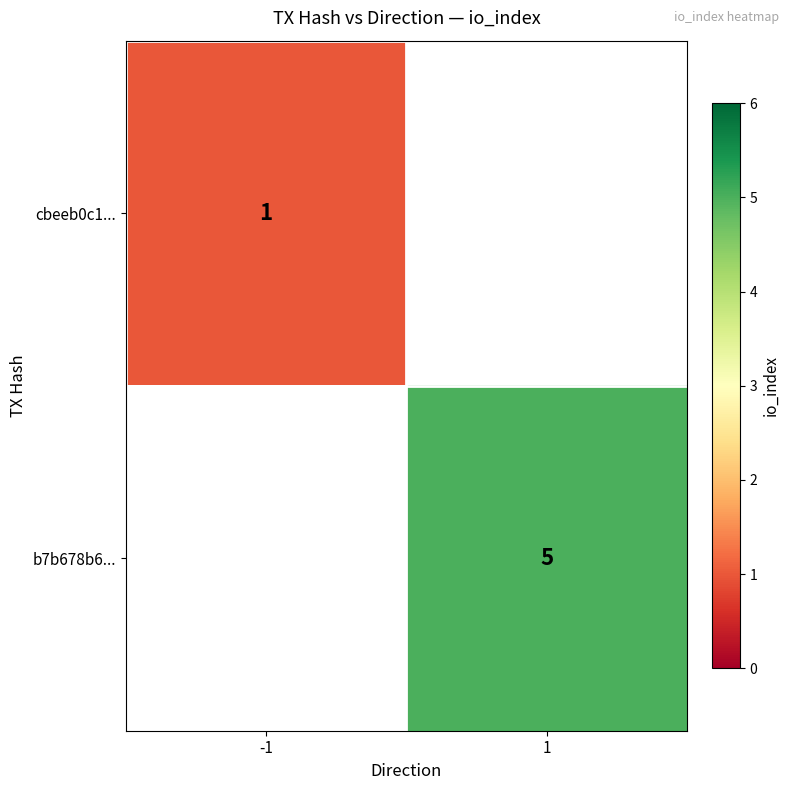

Is the value of b7b678b6... at 1 greater than the value of cbeeb0c1... at 1?

No